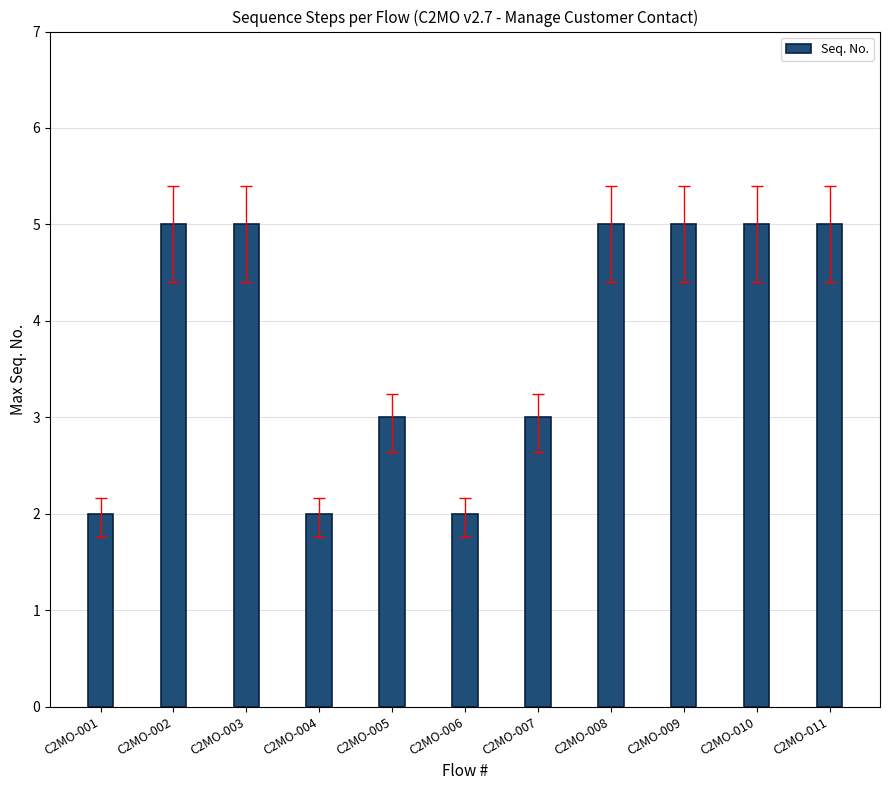

What is the smallest value displayed?

2